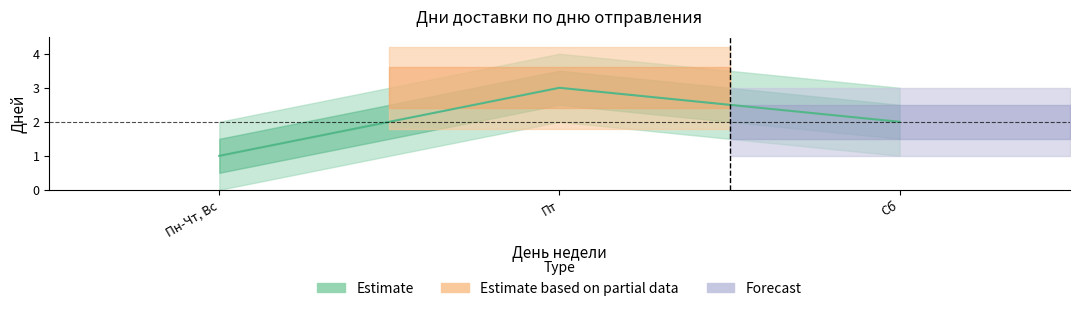

At which label is the value closest to 2?

Сб